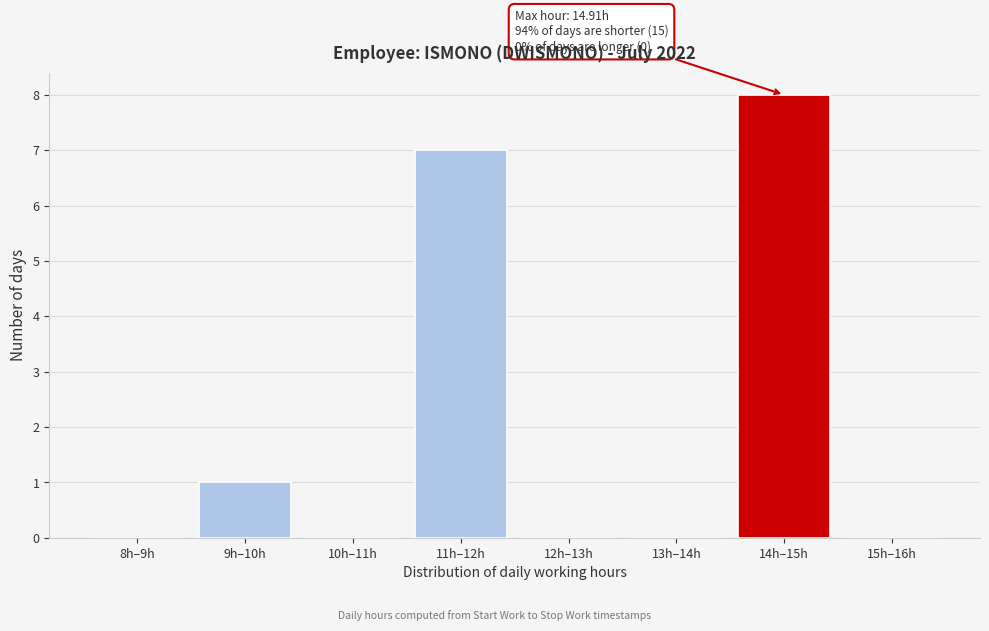

Reading left to right, extract all data points from this chart.

8h–9h=0	9h–10h=1	10h–11h=0	11h–12h=7	12h–13h=0	13h–14h=0	14h–15h=8	15h–16h=0